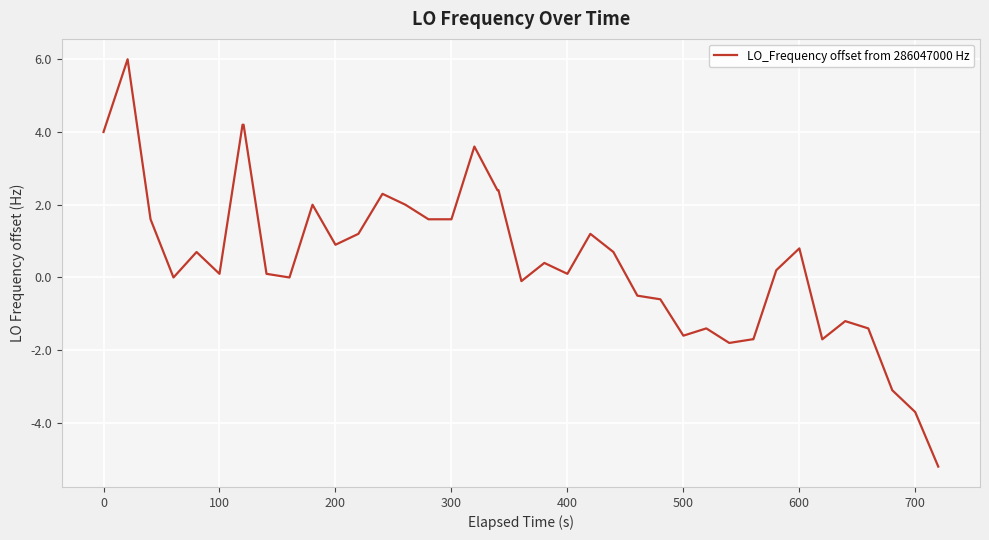

What is the minimum value shown in the chart?

-5.2